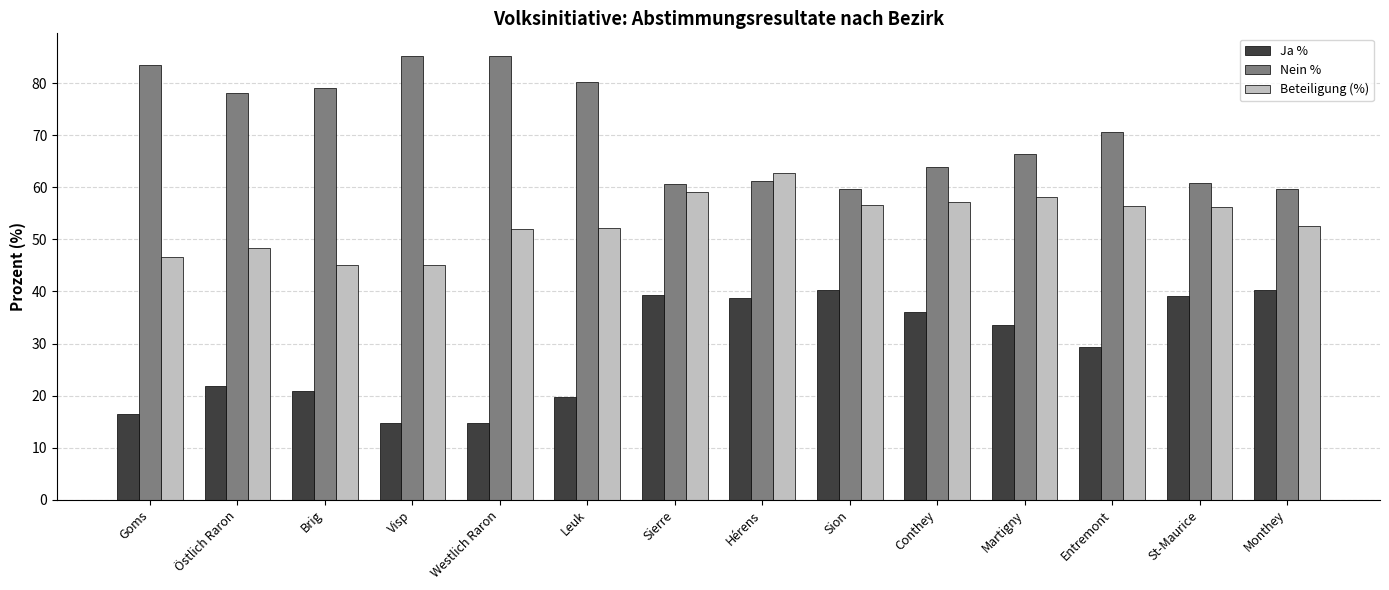

At how many categories does at least one series exceed 32?

14